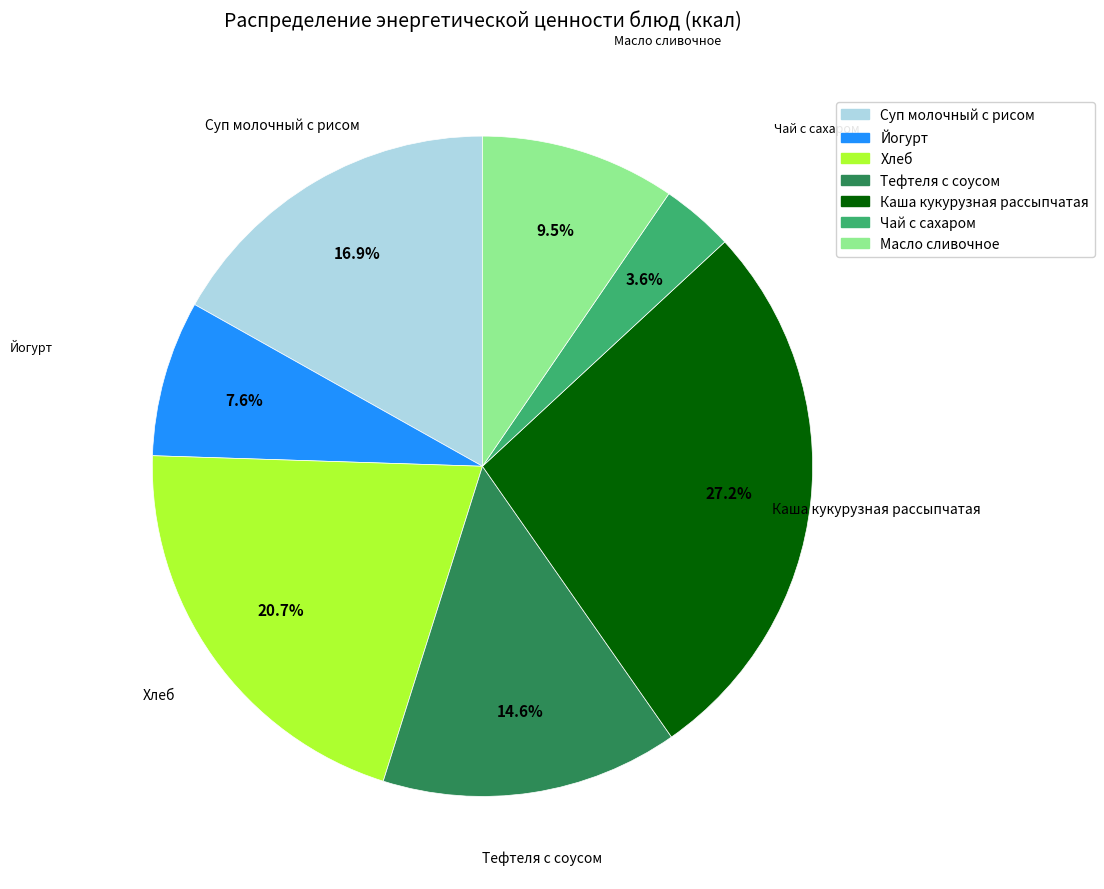

To the nearest percent, what is the difference between the largest and smallest slice percentages?

24%